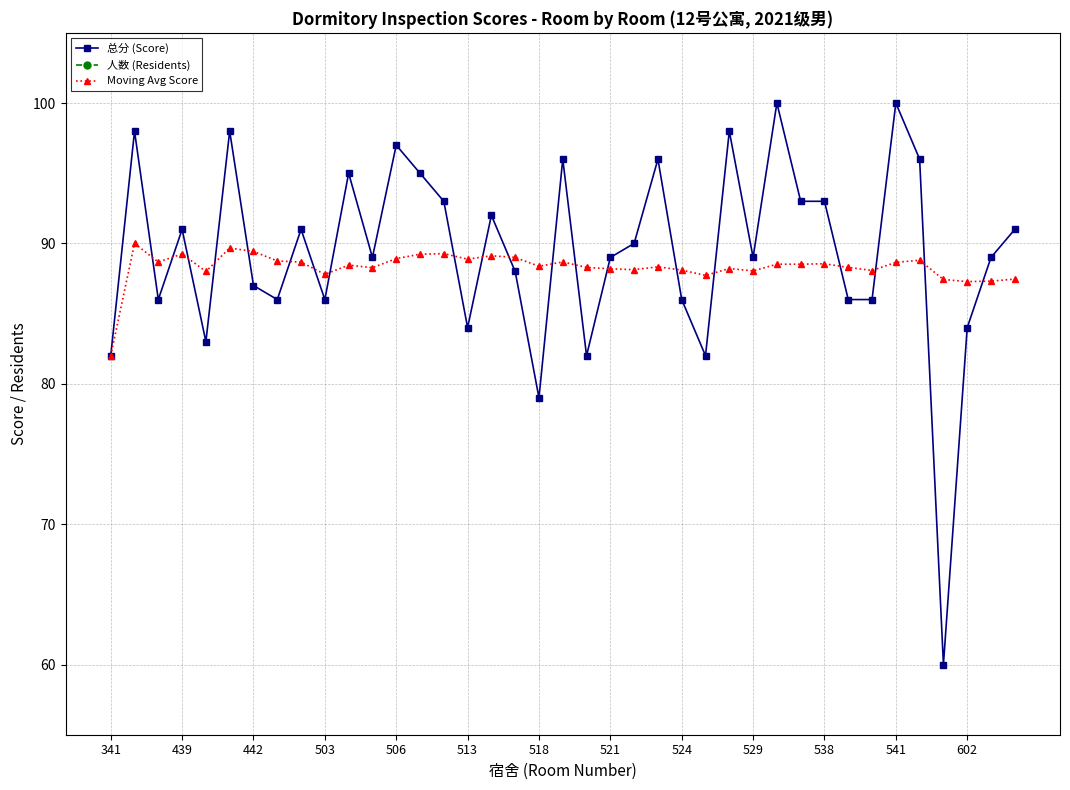

How many 人数 (Residents) values are between 6 and 7?

38